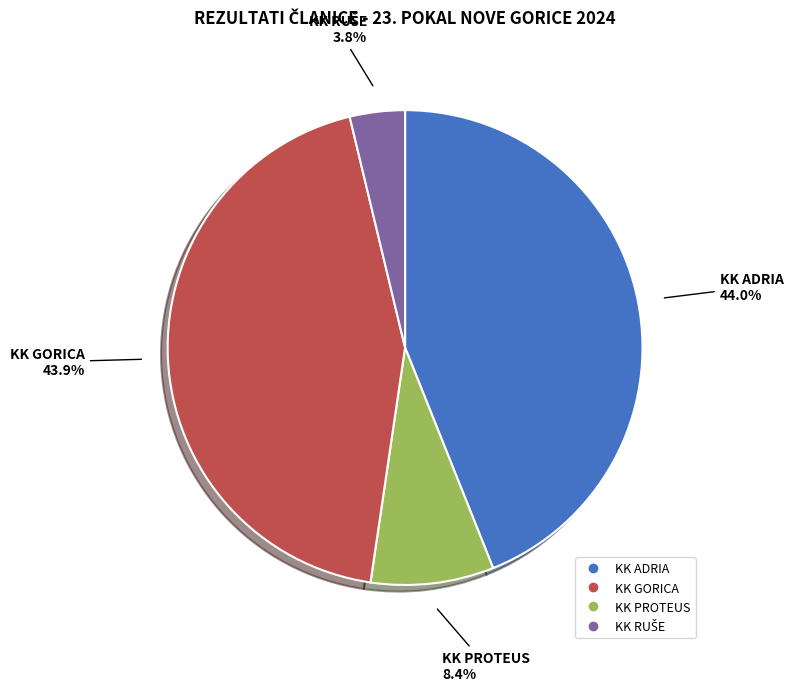

Is there a majority slice in this chart?

No